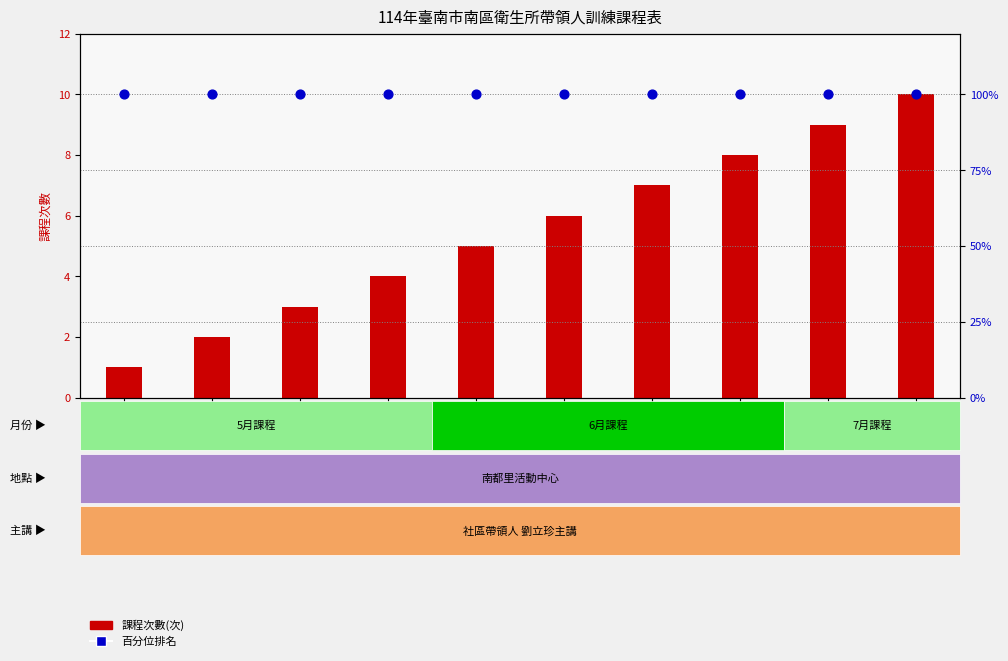

At which category is the sum across all series the highest?

10